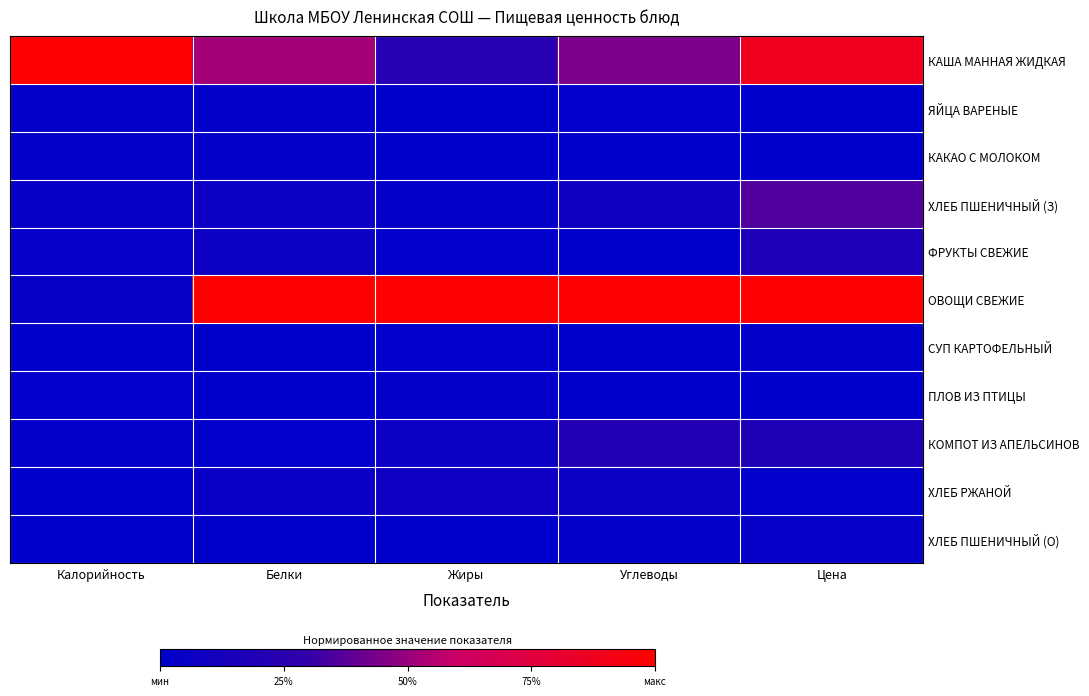

Which category has the lowest value across all series?

Жиры